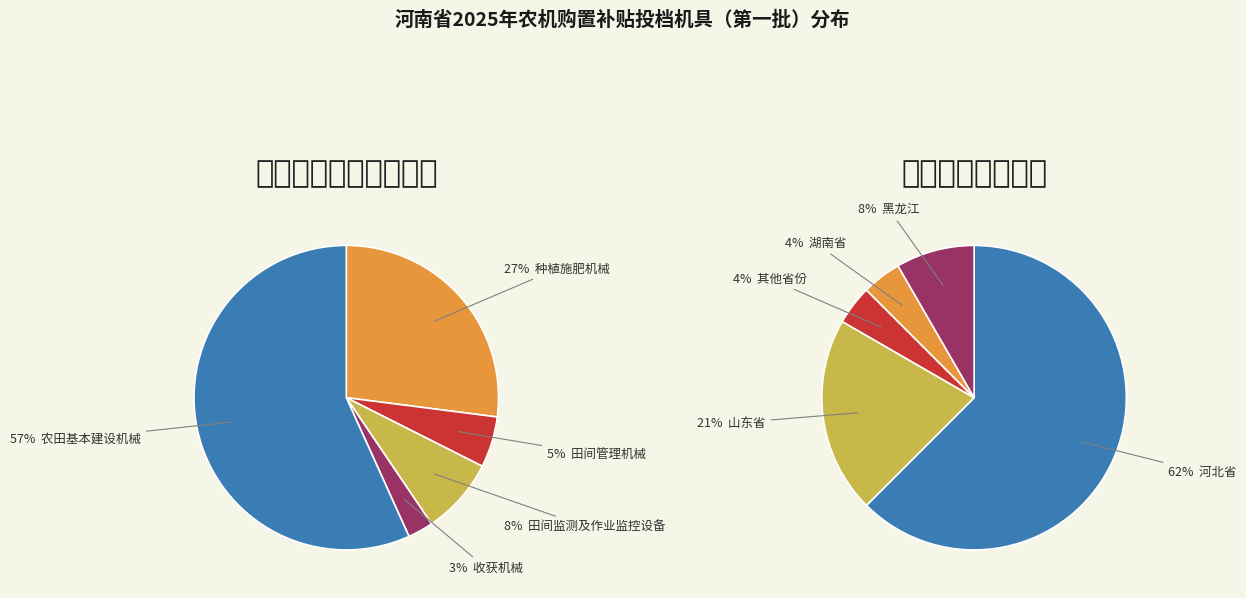

Approximately how many times larger is the value at 收获机械 compared to 田间监测及作业监控设备?

0.3